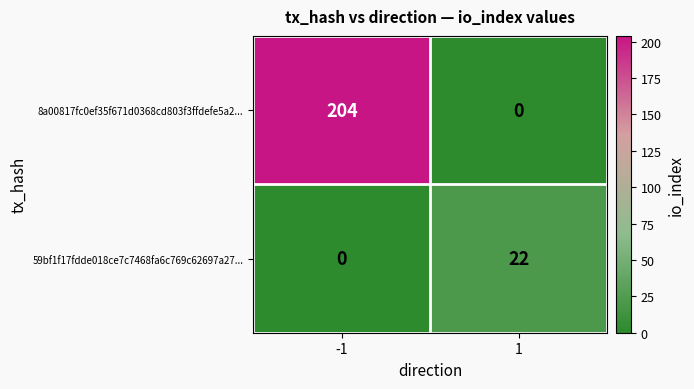

Reading right to left, list all the values displayed in this chart.

8a00817fc0ef35f671d0368cd803f3ffdefe5a2...: 1=0	-1=204
59bf1f17fdde018ce7c7468fa6c769c62697a27...: 1=22	-1=0